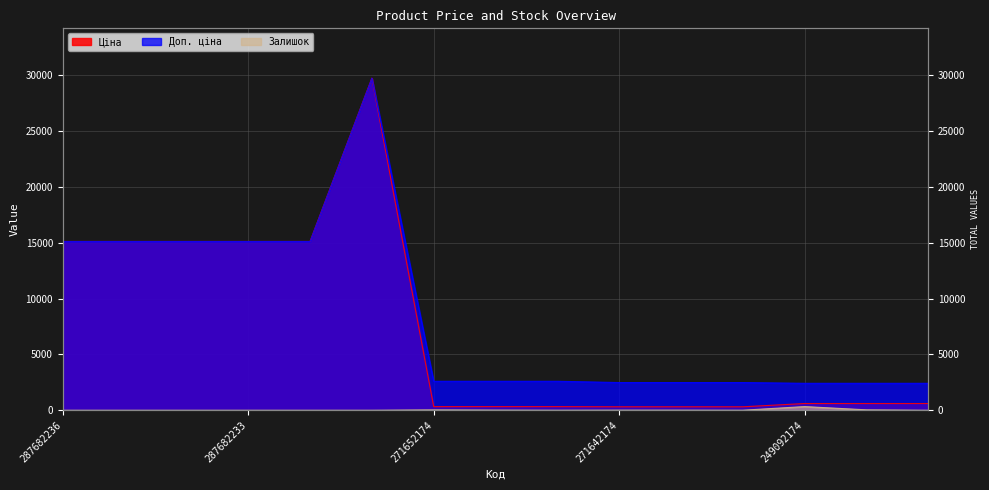

True or false: Доп. ціна and Залишок cross at least once.

False